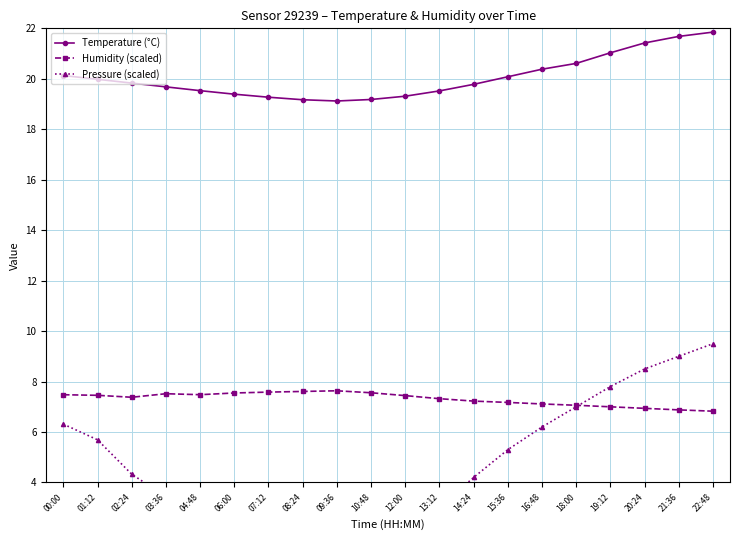

How many data points does each series have?

20